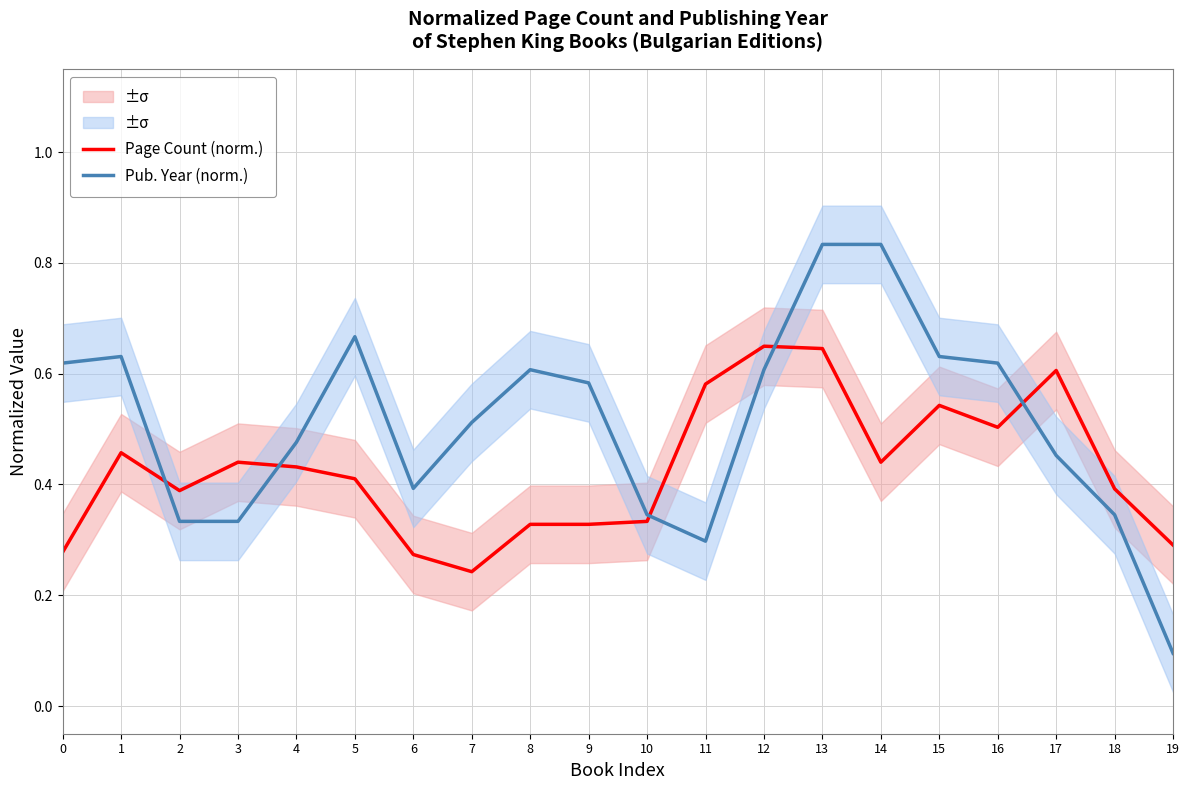

True or false: Pub. Year (norm.) has a value of 0.5 at 7.

True